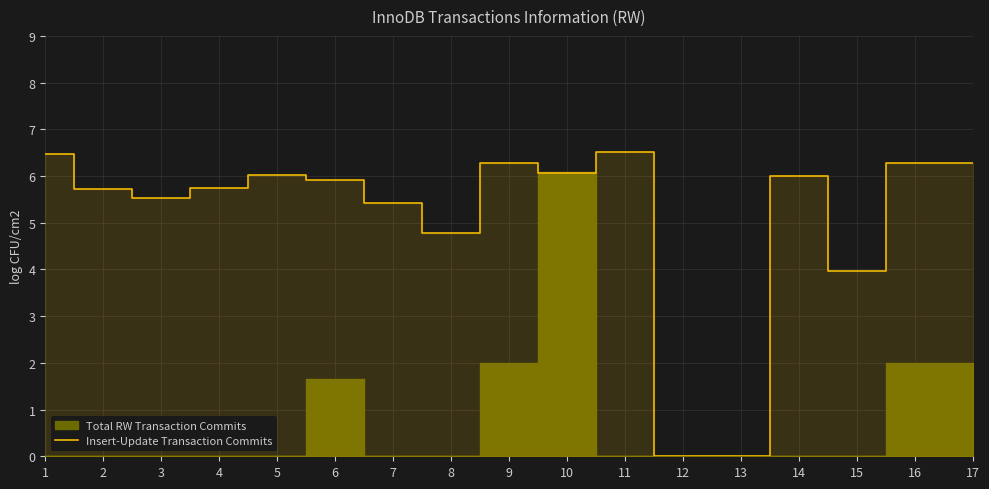

What is the sum of the values at 13 and 9?

6.3